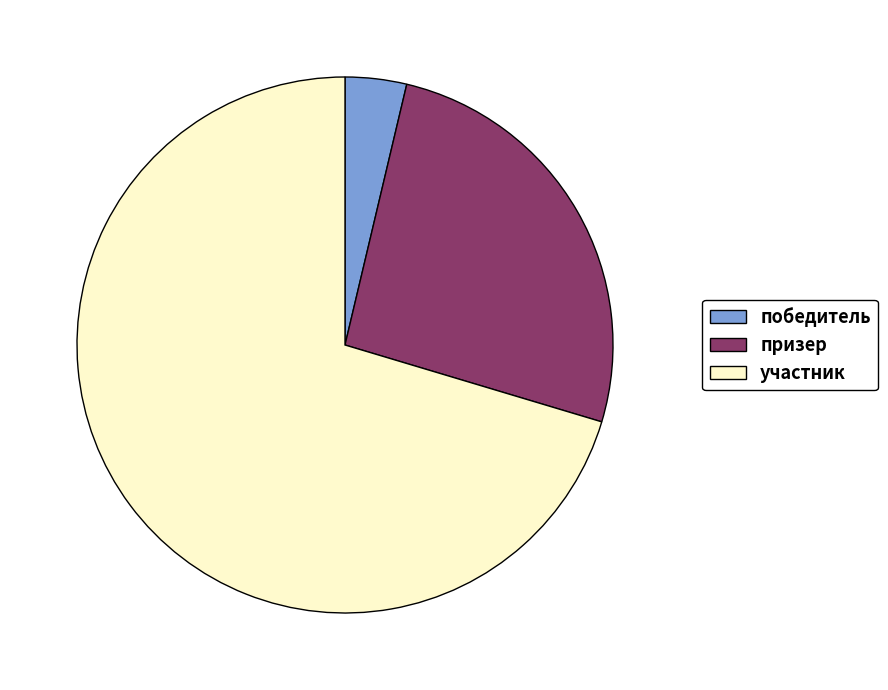

Rank the categories by value from highest to lowest.

участник, призер, победитель